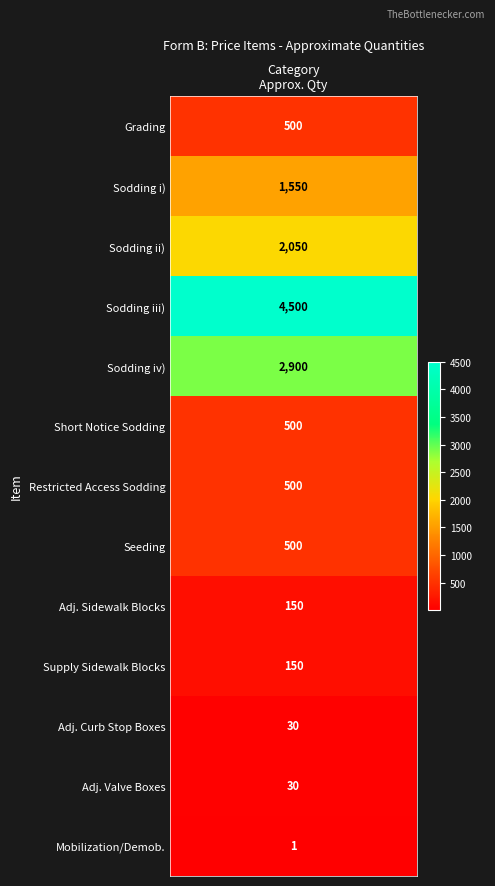

Which series has the largest total across all categories?

Sodding iii)